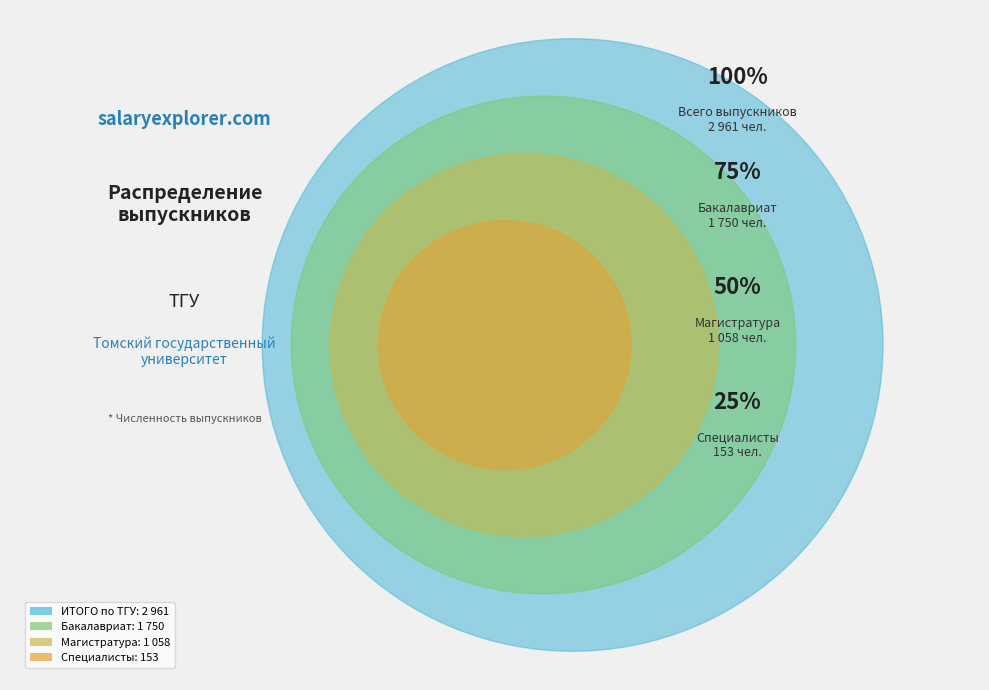

Approximately how many times larger is the value at ВСЕГО по ТГУ (бакалавриат) compared to ВСЕГО по ТГУ (специалисты)?

11.4